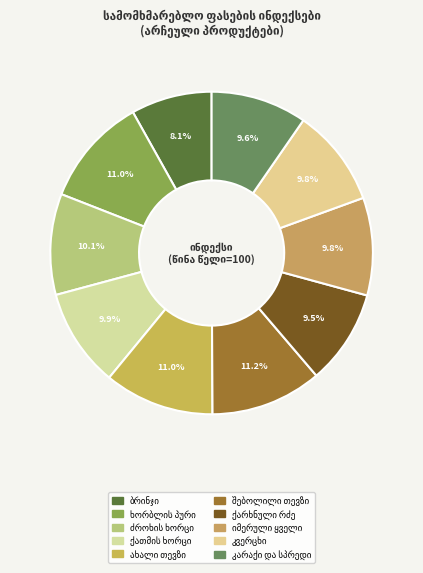

Count the number of slices in the pie.

10